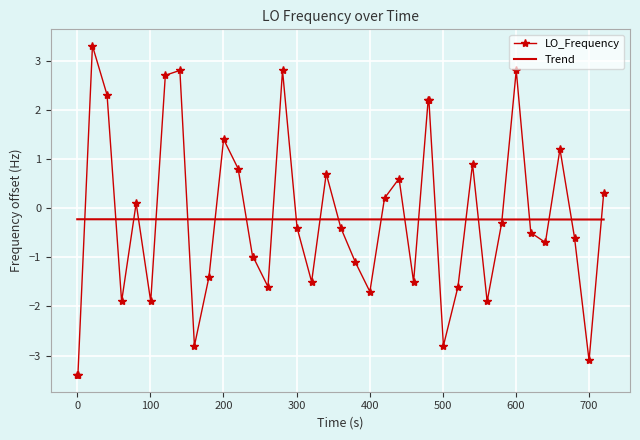

What is the maximum value shown in the chart?

3.3